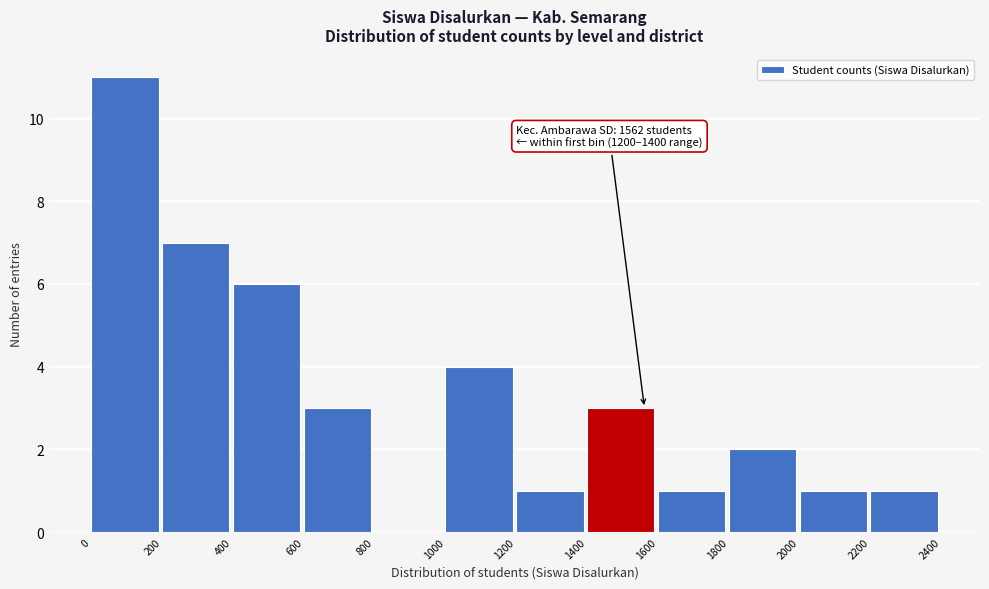

Over which range of the x-axis is the bar tallest?

0 to 200